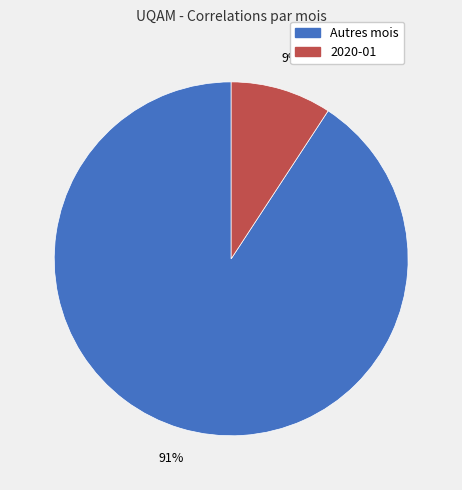

How many slices are in this pie chart?

2